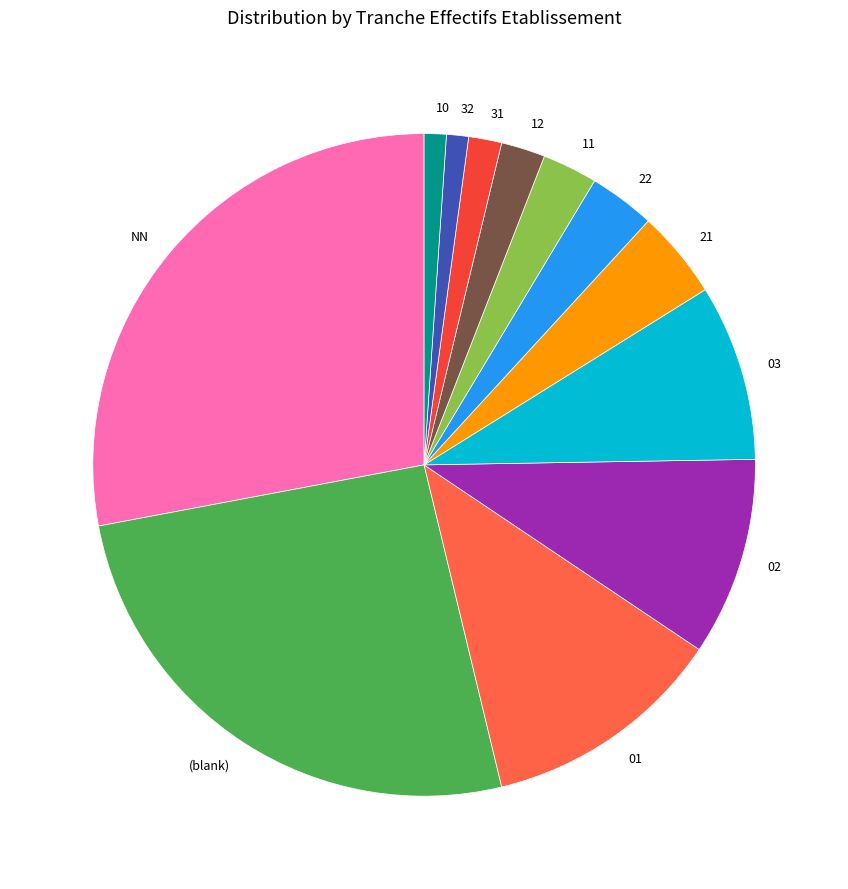

Which has a higher value, 21 or (blank)?

(blank)